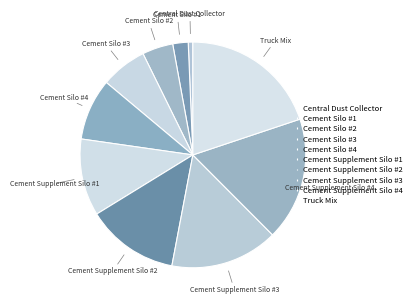

Which category has the biggest portion of the pie?

Truck Mix